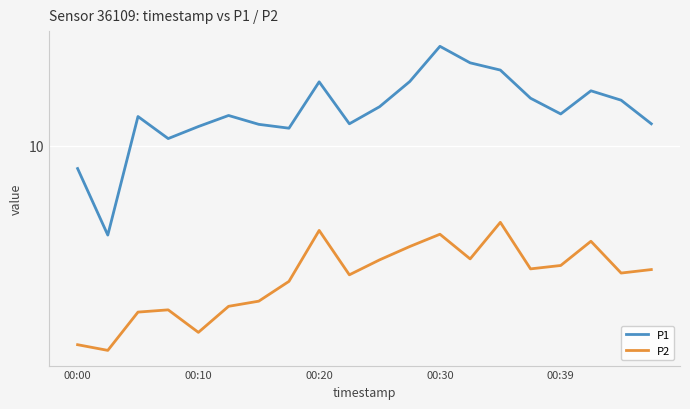

The value of P2 at 19 is 4.5. True or false?

True